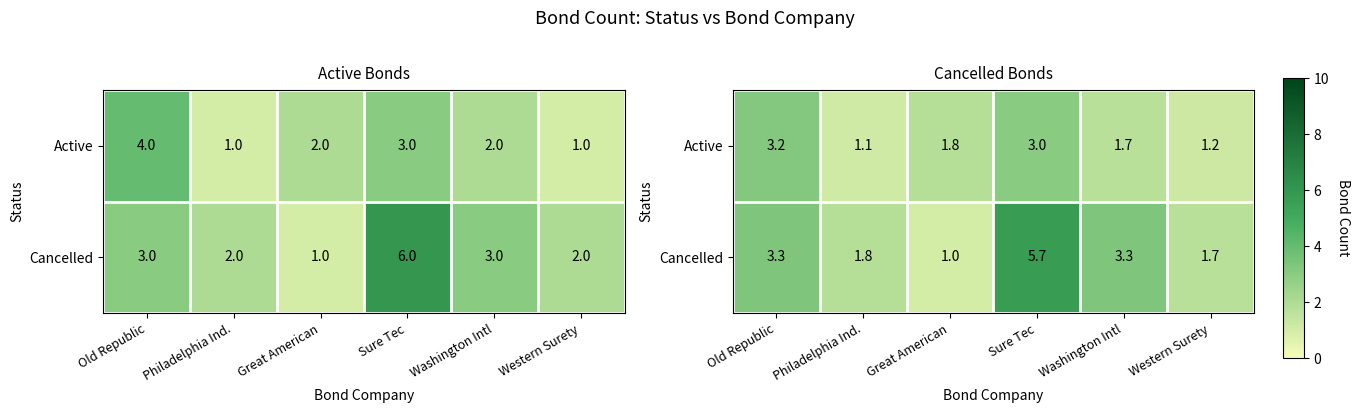

The Active series shows 3.2 at Old Republic. True or false?

True